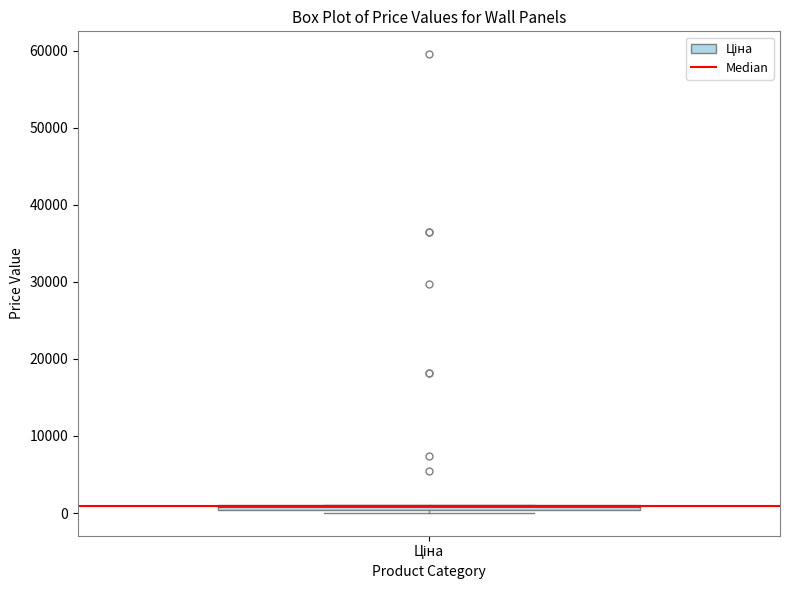

Where is the upper edge of the box for Ціна on the y-axis? The values are not printed on the chart, so give them approximately, as read against the axis.

1000